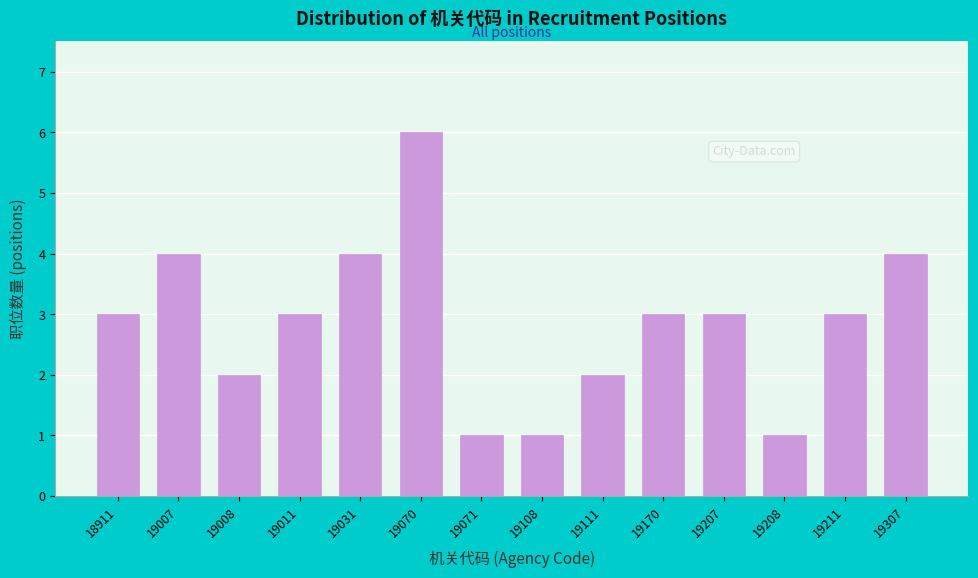

Reading left to right, extract all data points from this chart.

18911=3	19007=4	19008=2	19011=3	19031=4	19070=6	19071=1	19108=1	19111=2	19170=3	19207=3	19208=1	19211=3	19307=4